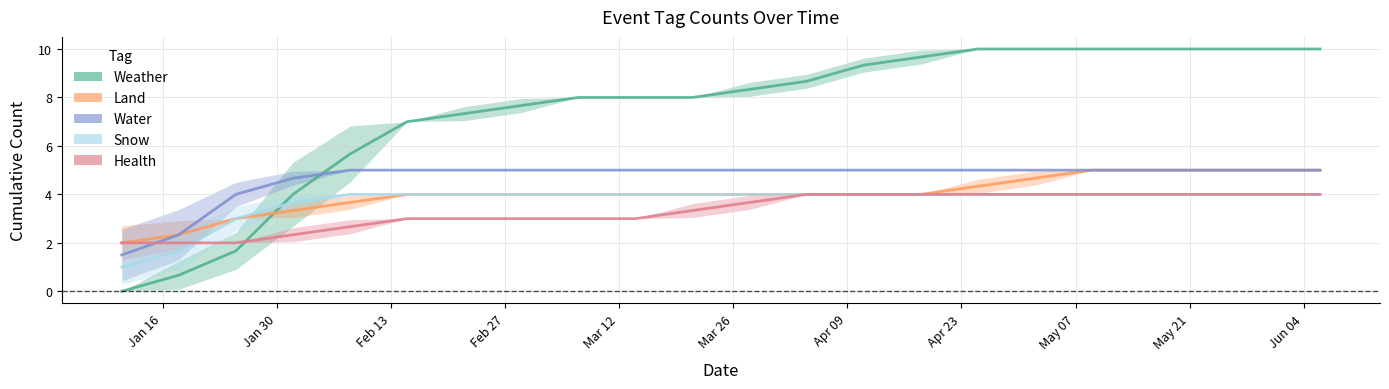

True or false: SNOW and WATER intersect in this chart.

False